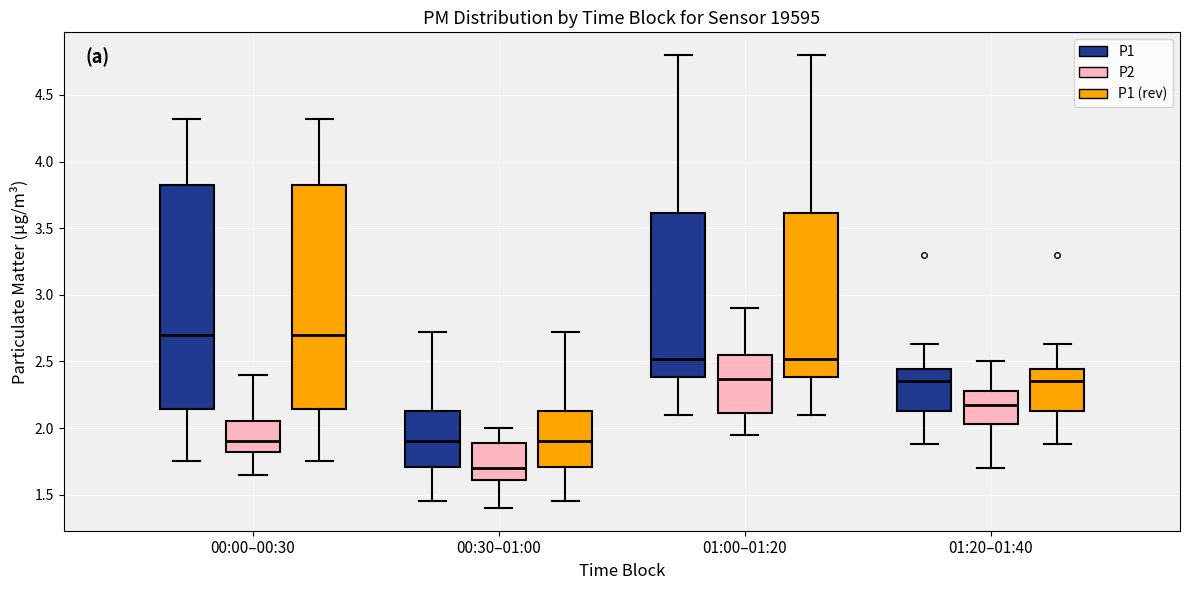

Where does the lower whisker of the box for 00:30–01:00 (P2) end on the y-axis? The values are not printed on the chart, so give them approximately, as read against the axis.

1.40